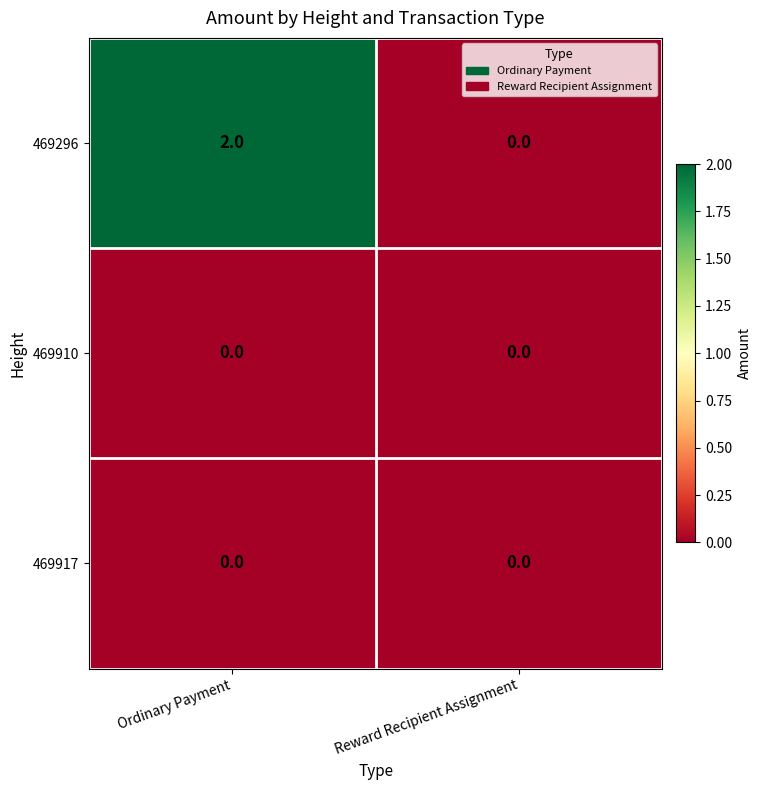

Which series has the largest total across all categories?

469296